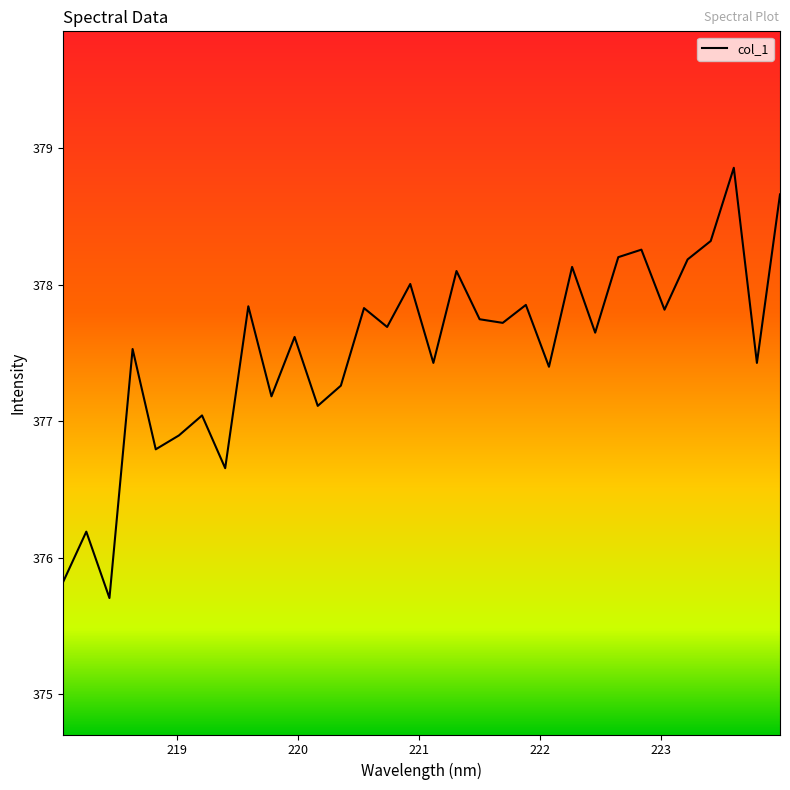

What is the smallest value displayed?

375.7